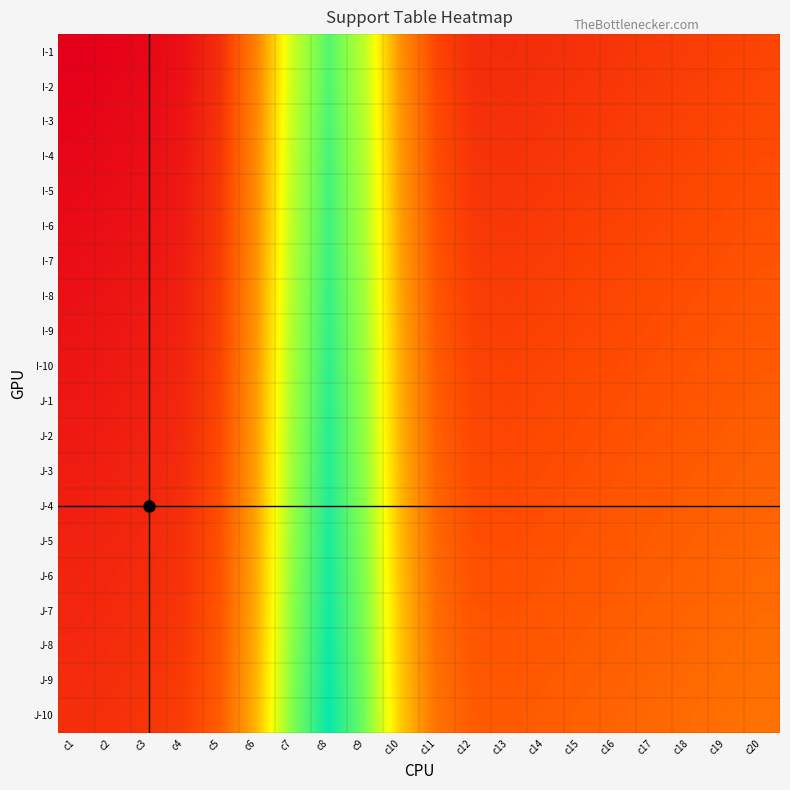

How many categories are shown in the chart?

20